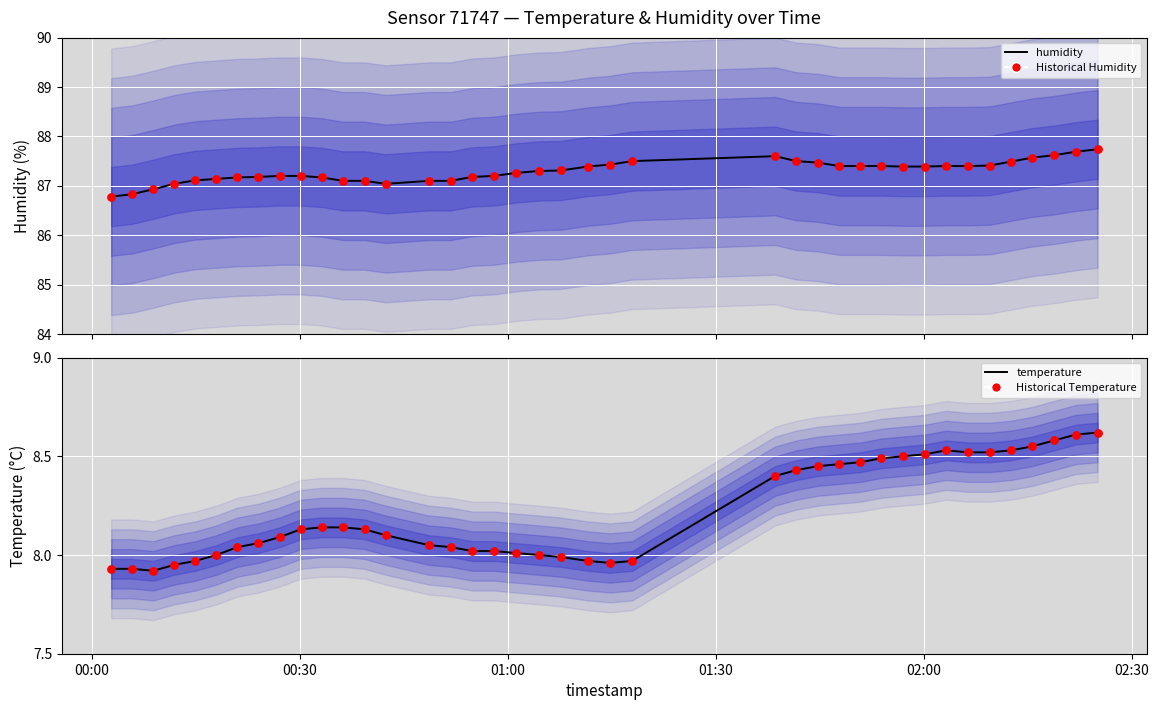

Is the value of humidity at 13 greater than the value of Historical Temperature at 28?

Yes